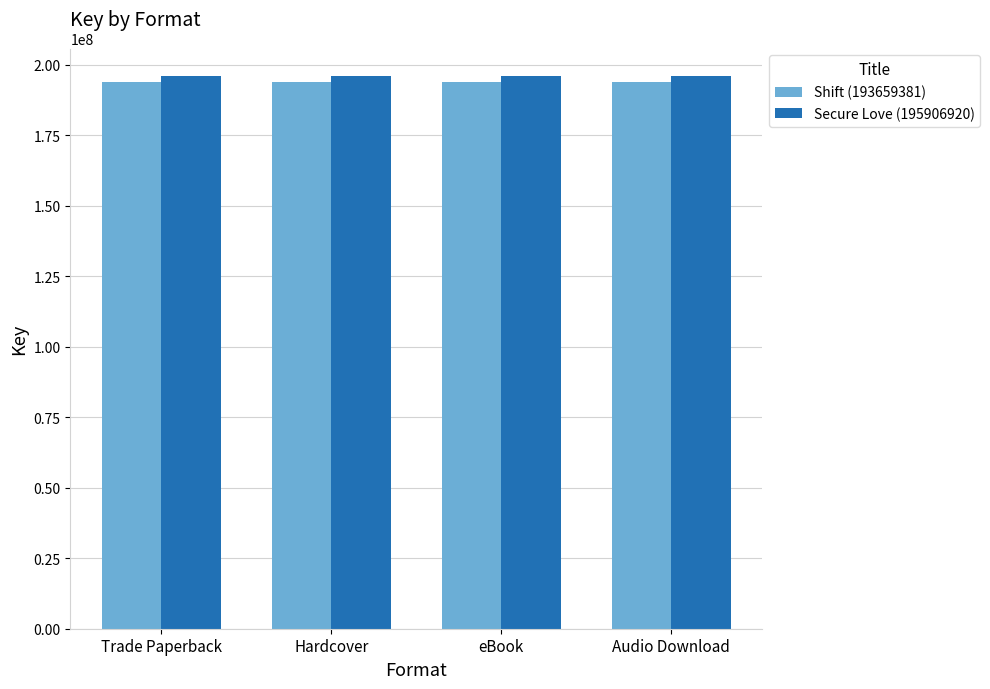

How many bars are there in each group?

2